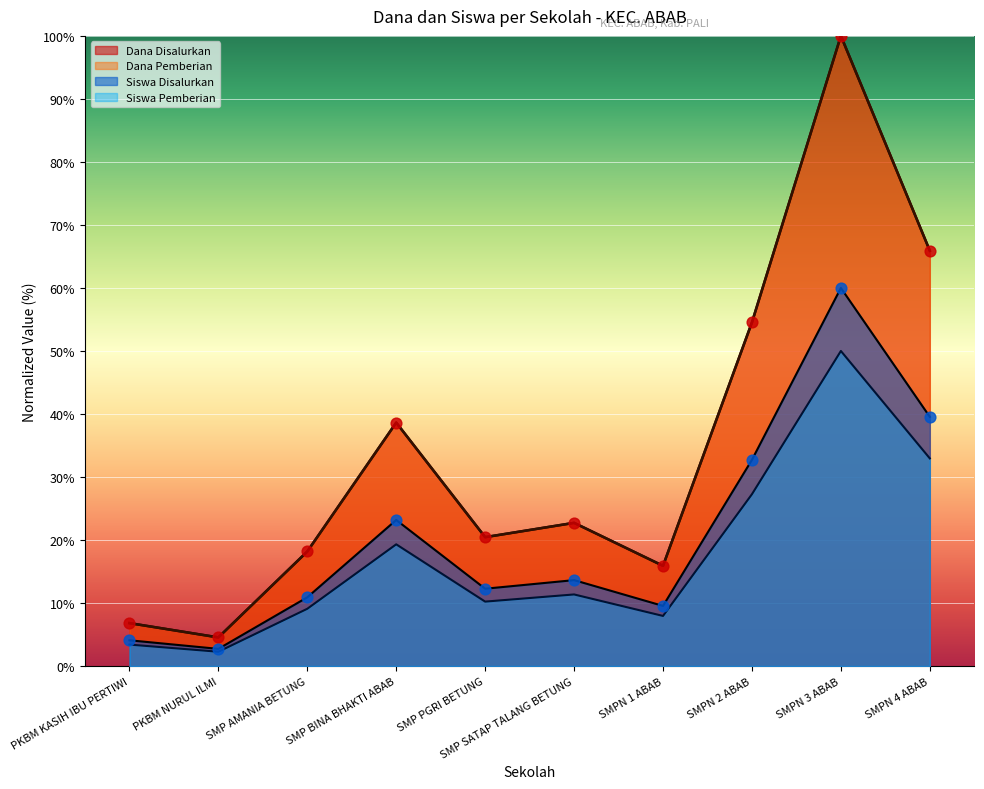

Which series contains the lowest Y value?

Dana Disalurkan